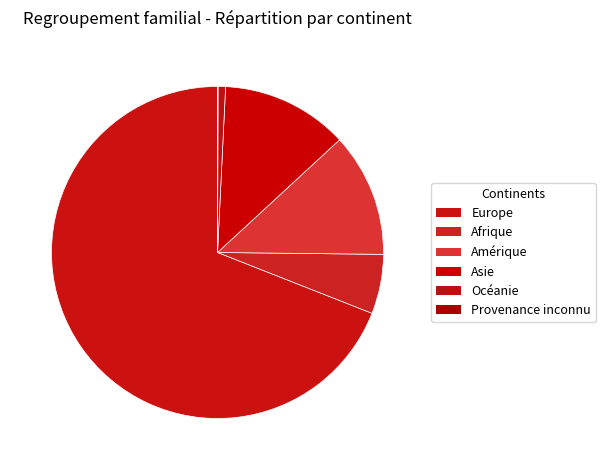

To the nearest percent, what portion does Europe represent?

69%